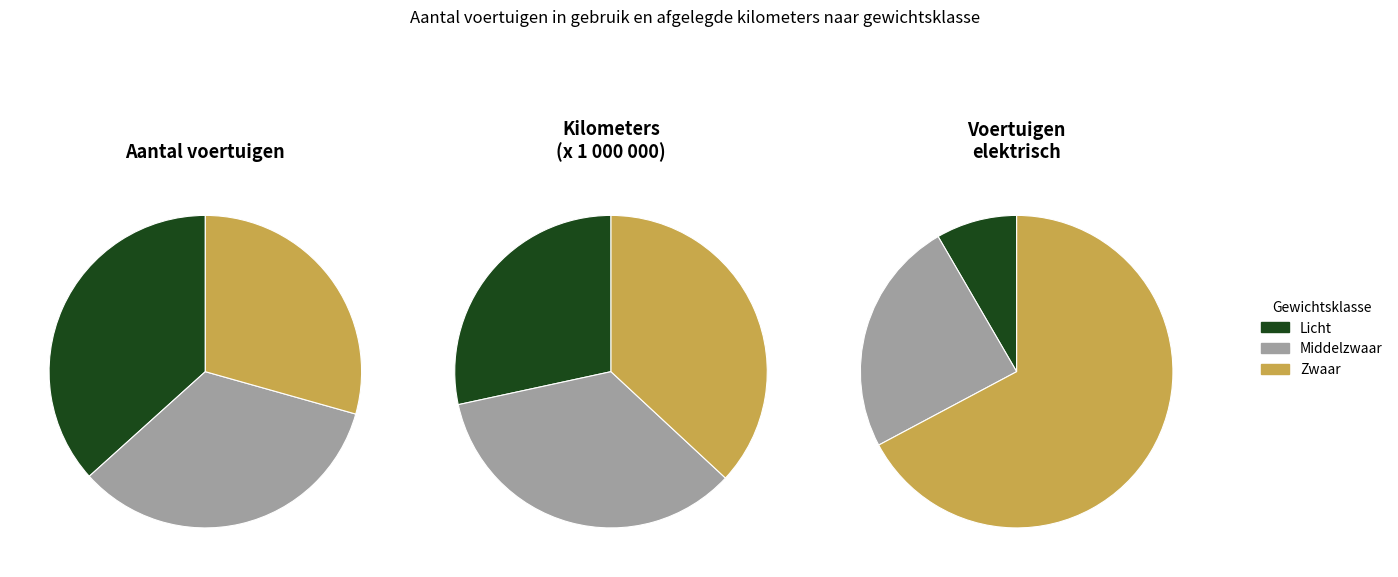

Which category has the biggest portion of the pie?

Licht